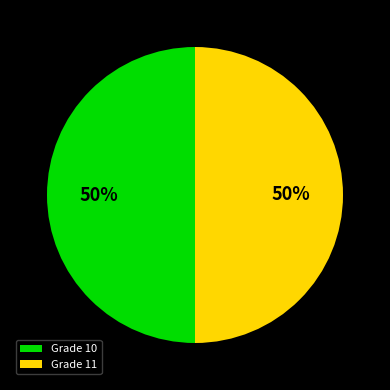

To the nearest percent, what percentage of the pie is Grade 11?

50%